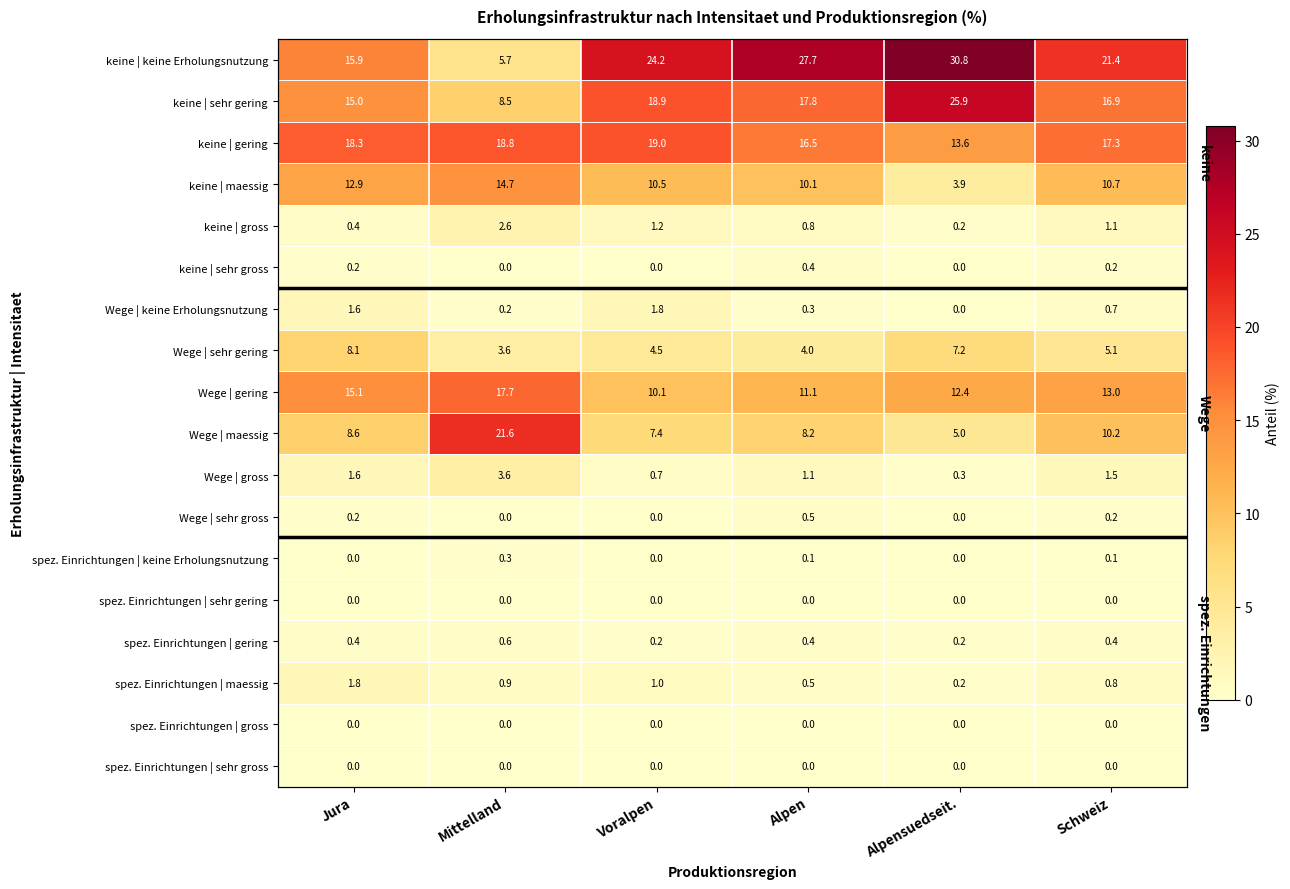

Which has a higher value, Jura or Mittelland?

Jura